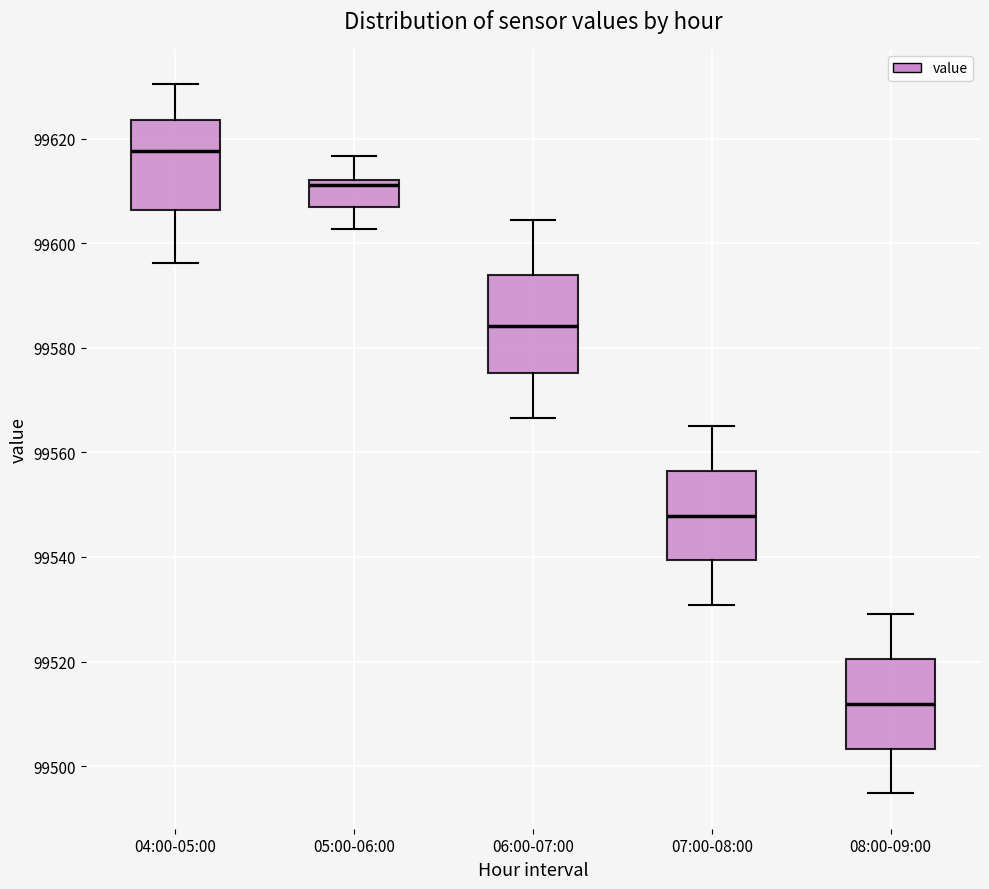

Which box's median line is the highest?

04:00-05:00